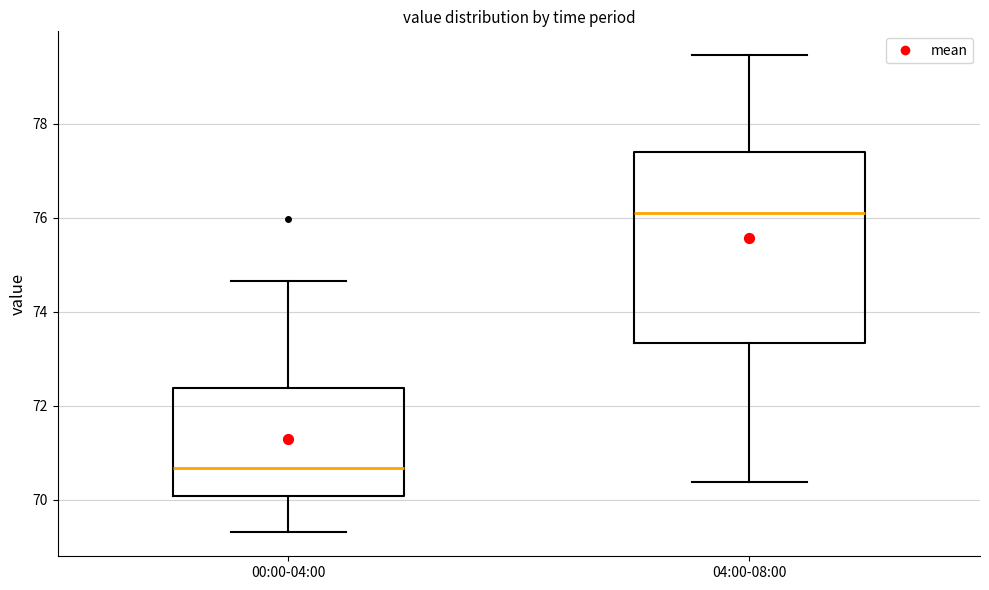

Where does the median line of the box for 04:00-08:00 sit on the y-axis? The values are not printed on the chart, so give them approximately, as read against the axis.

76.0